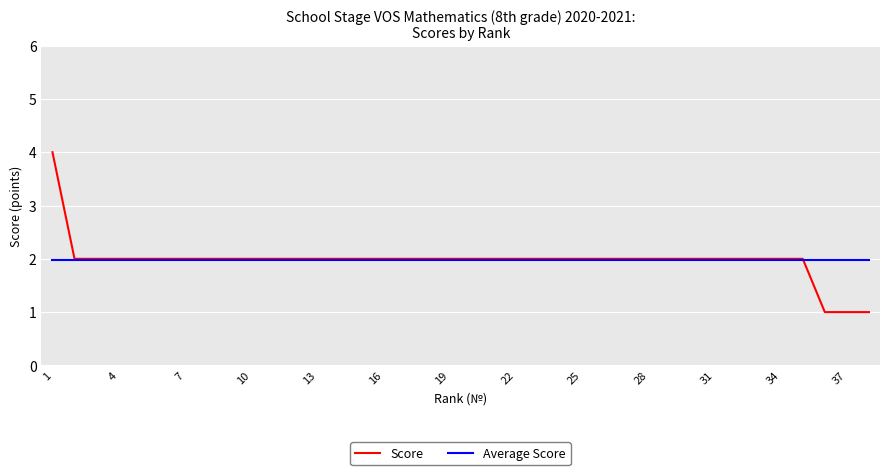

How many series are shown in this chart?

2